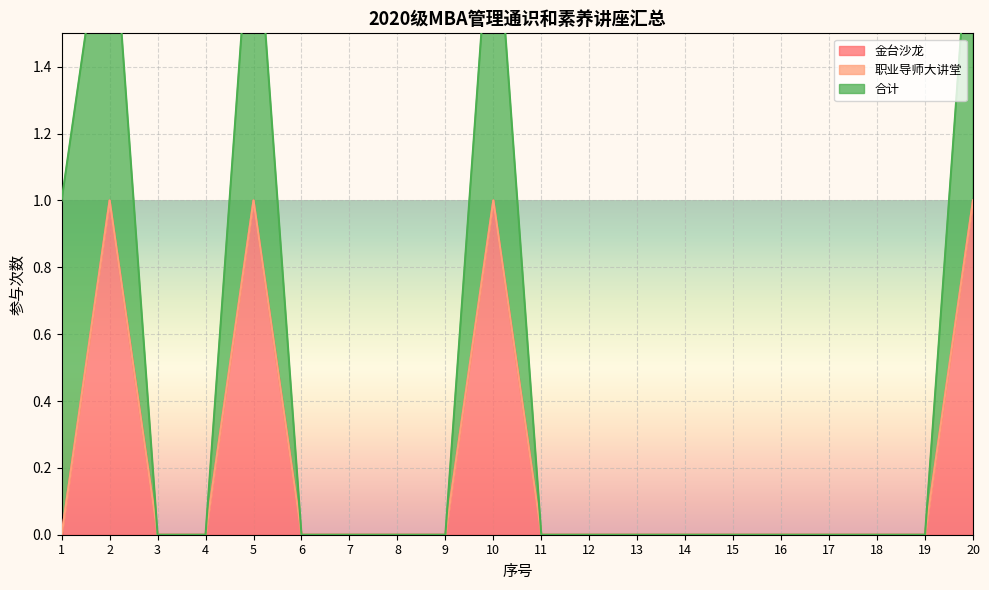

The 金台沙龙 series shows 0 at 18. True or false?

True